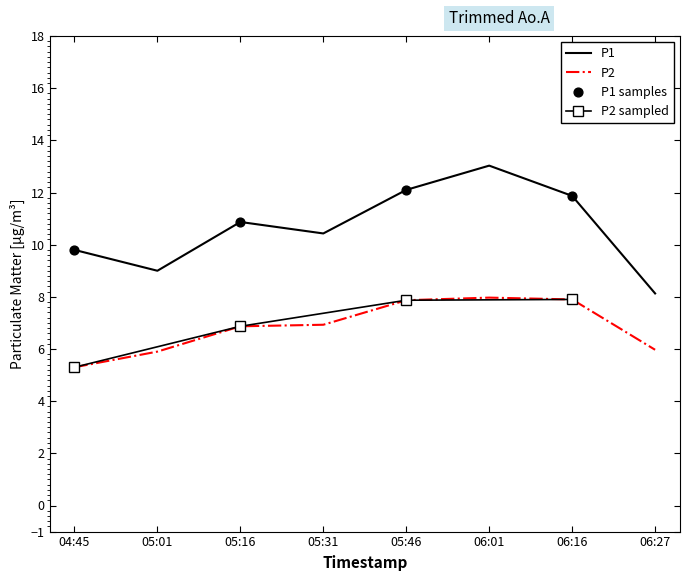

Which series contains the highest Y value?

P1